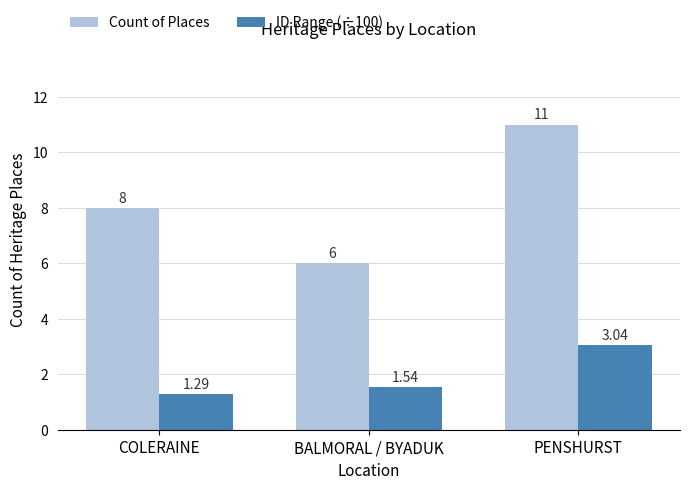

Does the chart contain stacked bars?

No